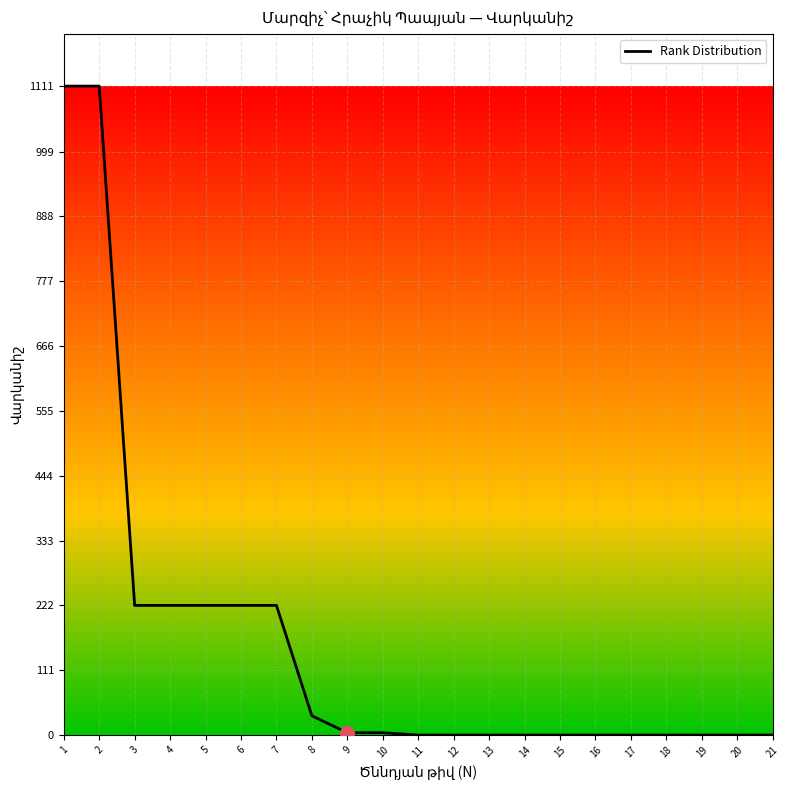

How many lines are shown in the chart?

1